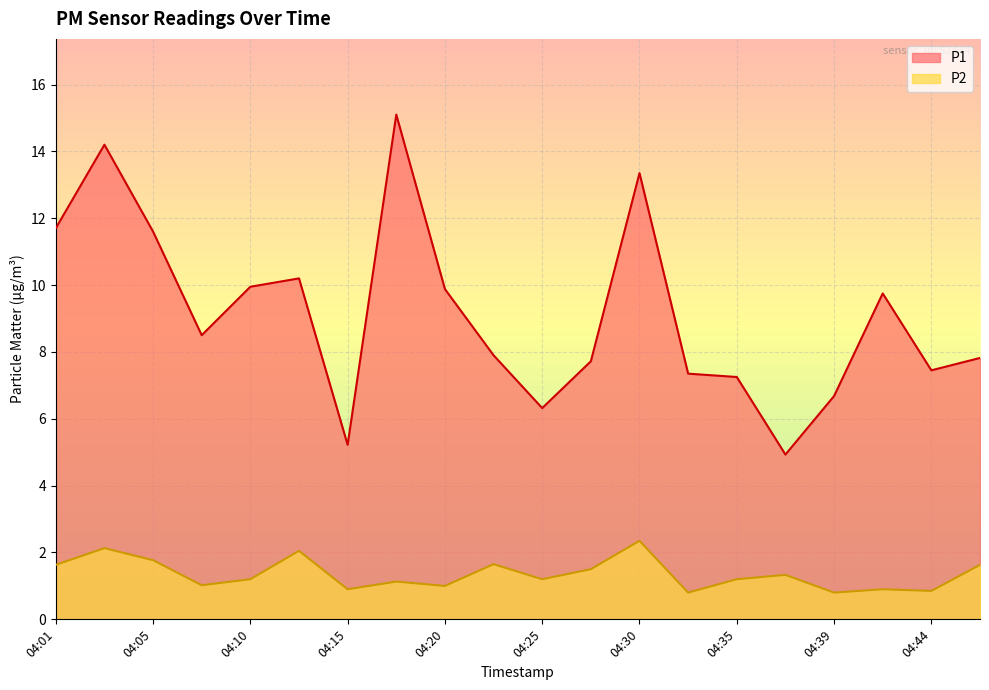

List the labels in order of P2 value, smallest first.

04:32, 04:39, 04:44, 04:15, 04:42, 04:20, 04:08, 04:18, 04:10, 04:25, 04:35, 04:37, 04:27, 04:01, 04:47, 04:22, 04:05, 04:13, 04:03, 04:30